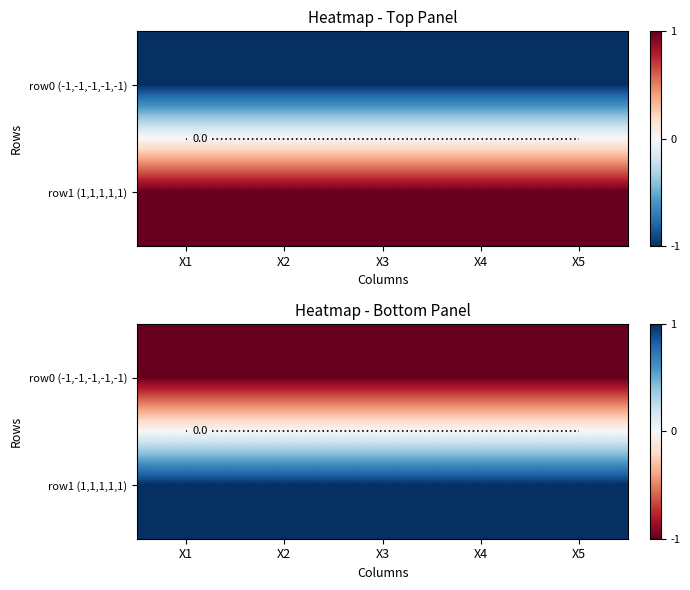

Rank the series at X2 from highest to lowest value.

row1 (1,1,1,1,1), row0 (-1,-1,-1,-1,-1)